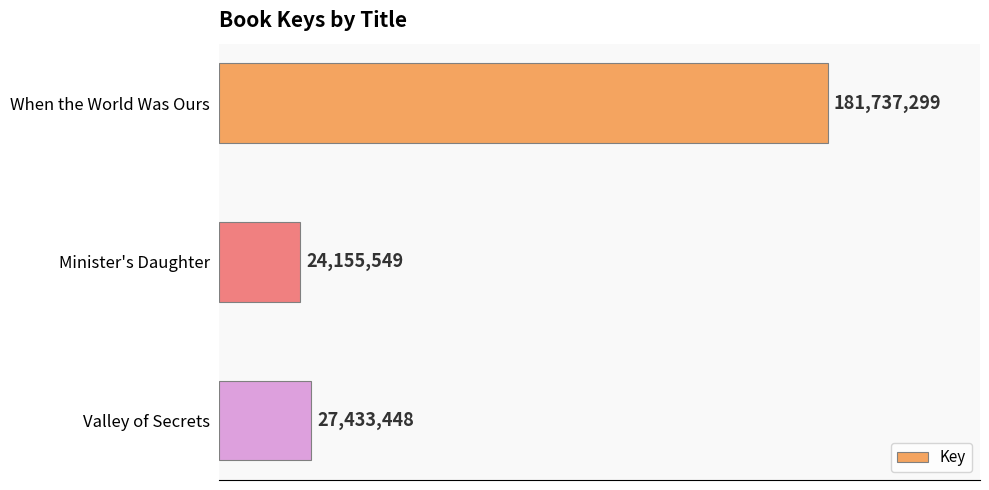

What is the difference between the second highest and minimum values?

3277899